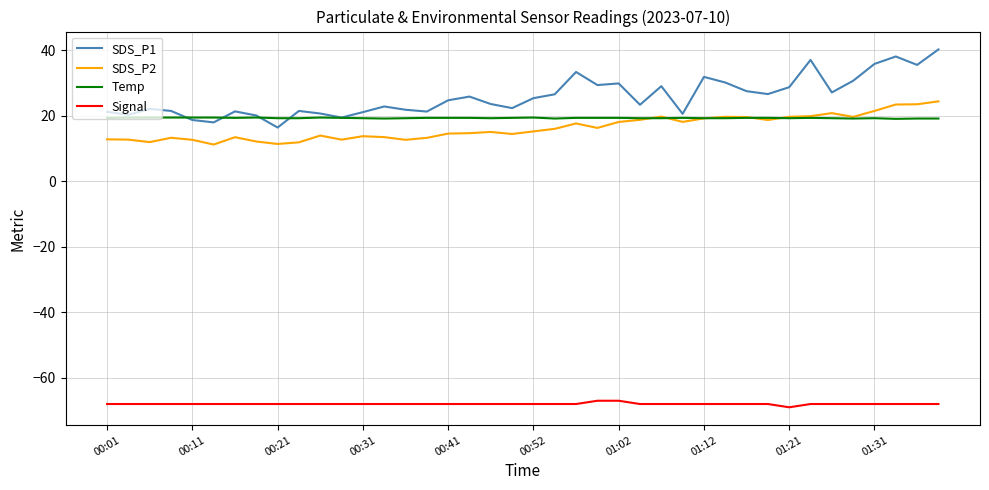

How many lines are shown in the chart?

4